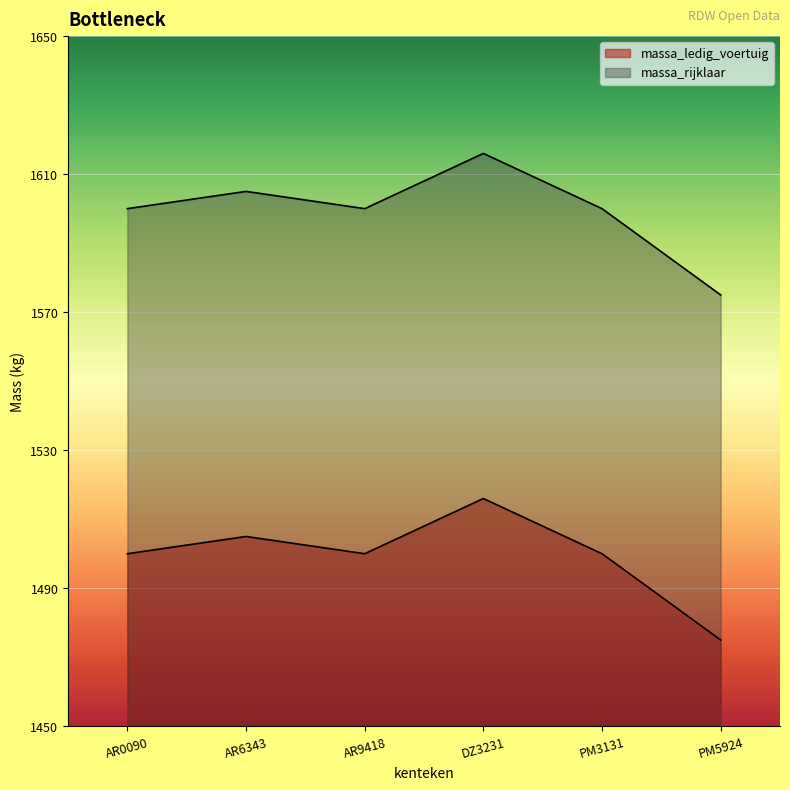

What is the approximate value of massa_ledig_voertuig at PM3131, to the nearest 10?

1500